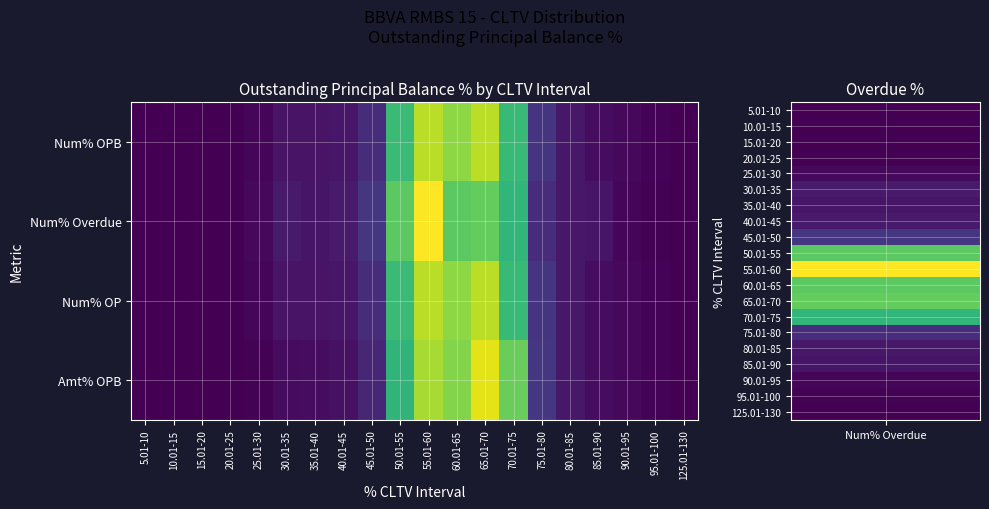

Reading right to left, what are all the values shown in this chart?

Num% OPB: 125.01-130=0.0	95.01-100=0.2	90.01-95=0.5	85.01-90=0.8	80.01-85=1.4	75.01-80=3.3	70.01-75=14.8	65.01-70=19.6	60.01-65=18.1	55.01-60=19.6	50.01-55=14.9	45.01-50=2.8	40.01-45=1.3	35.01-40=1.2	30.01-35=1.2	25.01-30=0.3	20.01-25=0.0	15.01-20=0.0	10.01-15=0.0	5.01-10=0.0
Num% Overdue: 125.01-130=0.1	95.01-100=0.2	90.01-95=0.4	85.01-90=1.2	80.01-85=1.4	75.01-80=2.8	70.01-75=14.4	65.01-70=16.7	60.01-65=16.3	55.01-60=21.9	50.01-55=16.4	45.01-50=3.5	40.01-45=1.5	35.01-40=1.3	30.01-35=1.6	25.01-30=0.5	20.01-25=0.0	15.01-20=0.1	10.01-15=0.0	5.01-10=0.0
Num% OP: 125.01-130=0.0	95.01-100=0.2	90.01-95=0.5	85.01-90=0.8	80.01-85=1.4	75.01-80=3.3	70.01-75=14.8	65.01-70=19.6	60.01-65=18.1	55.01-60=19.6	50.01-55=14.9	45.01-50=2.8	40.01-45=1.3	35.01-40=1.2	30.01-35=1.2	25.01-30=0.3	20.01-25=0.0	15.01-20=0.0	10.01-15=0.0	5.01-10=0.0
Amt% OPB: 125.01-130=0.0	95.01-100=0.2	90.01-95=0.5	85.01-90=0.8	80.01-85=1.4	75.01-80=3.5	70.01-75=16.8	65.01-70=20.9	60.01-65=17.8	55.01-60=19.0	50.01-55=14.3	45.01-50=2.4	40.01-45=1.0	35.01-40=0.7	30.01-35=0.6	25.01-30=0.1	20.01-25=0.0	15.01-20=0.0	10.01-15=0.0	5.01-10=0.0